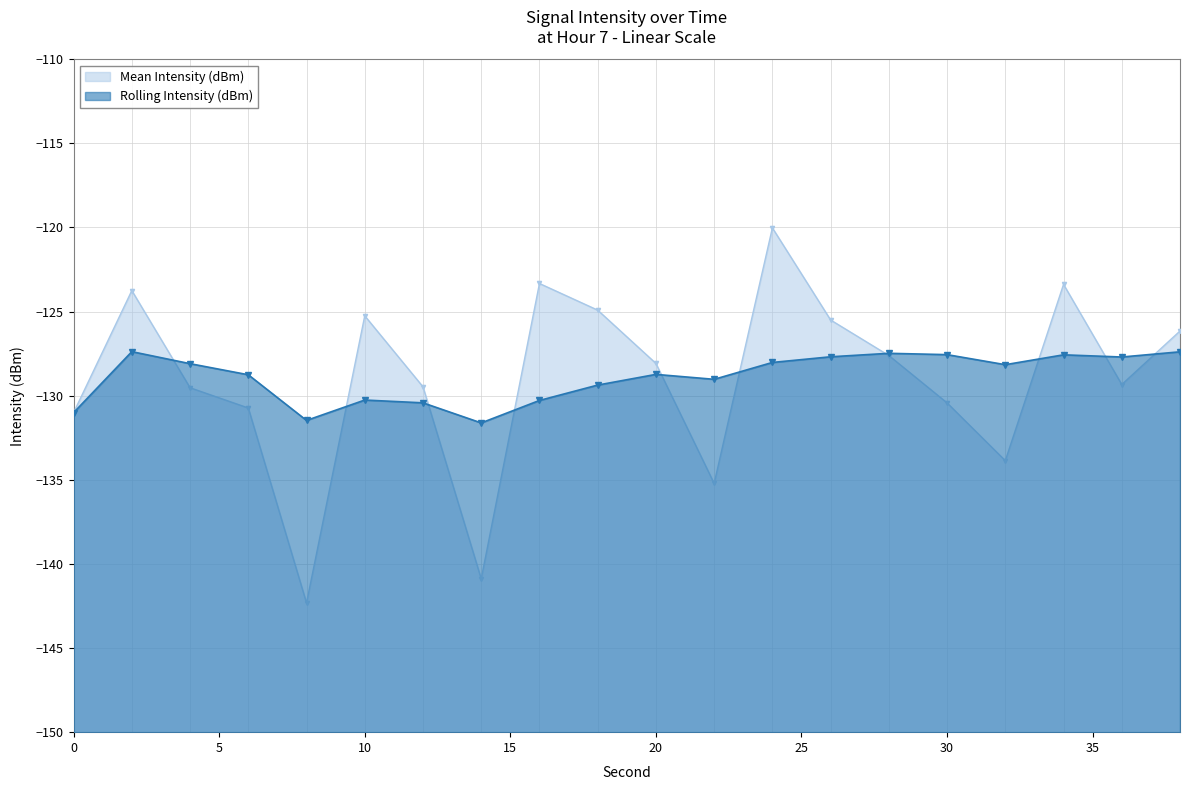

What is the difference between the maximum and minimum values in the Rolling Intensity (dBm) series?

4.2